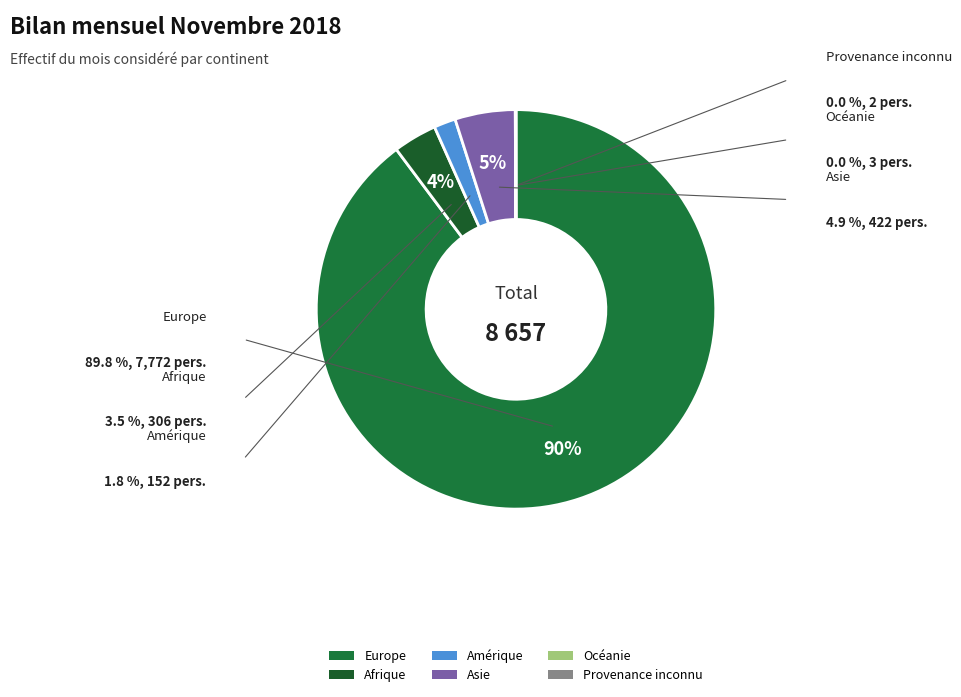

Is the sum of Europe and Asie greater than half?

Yes